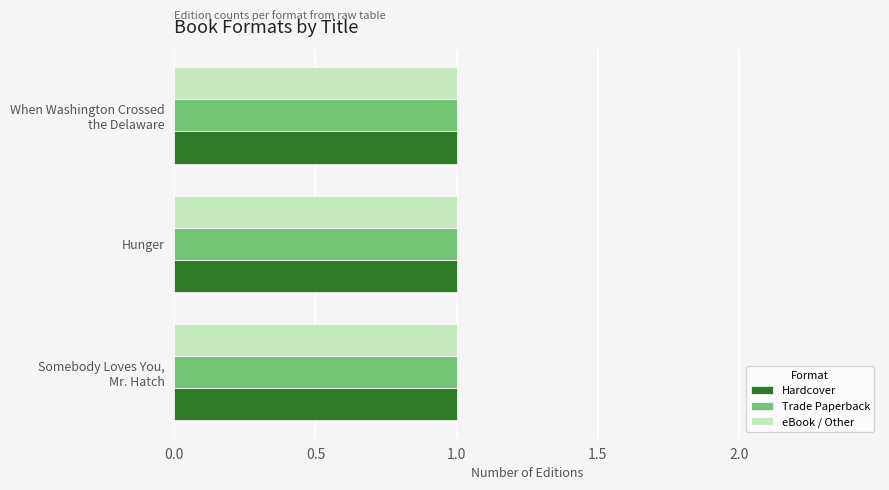

How many groups of bars are there?

3